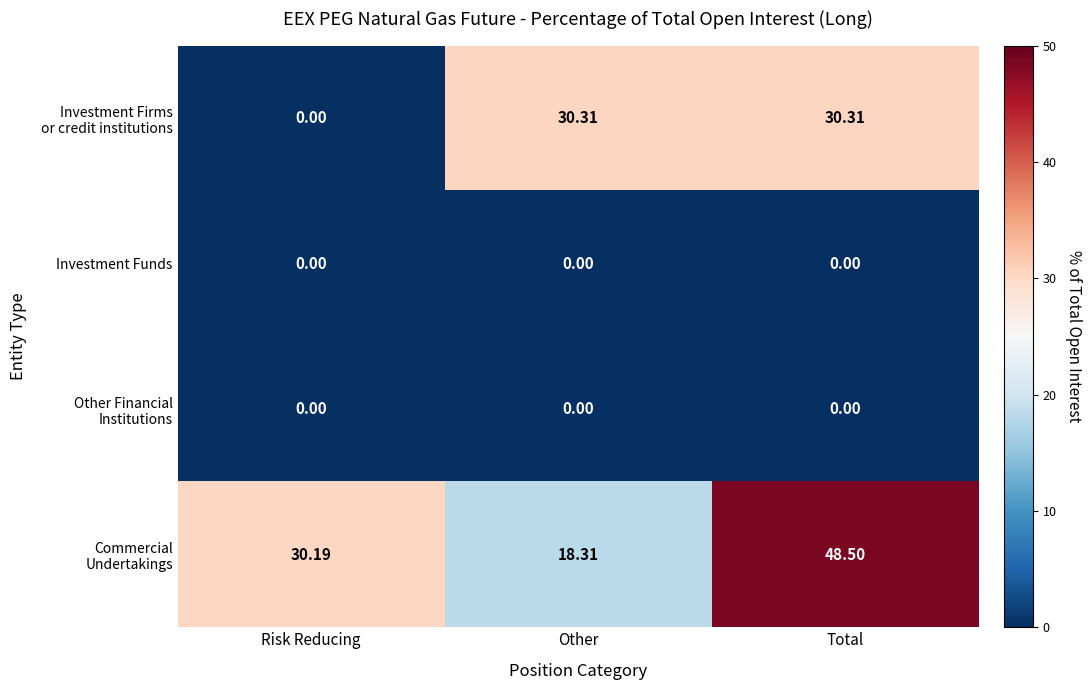

How many distinct data groups are displayed?

4